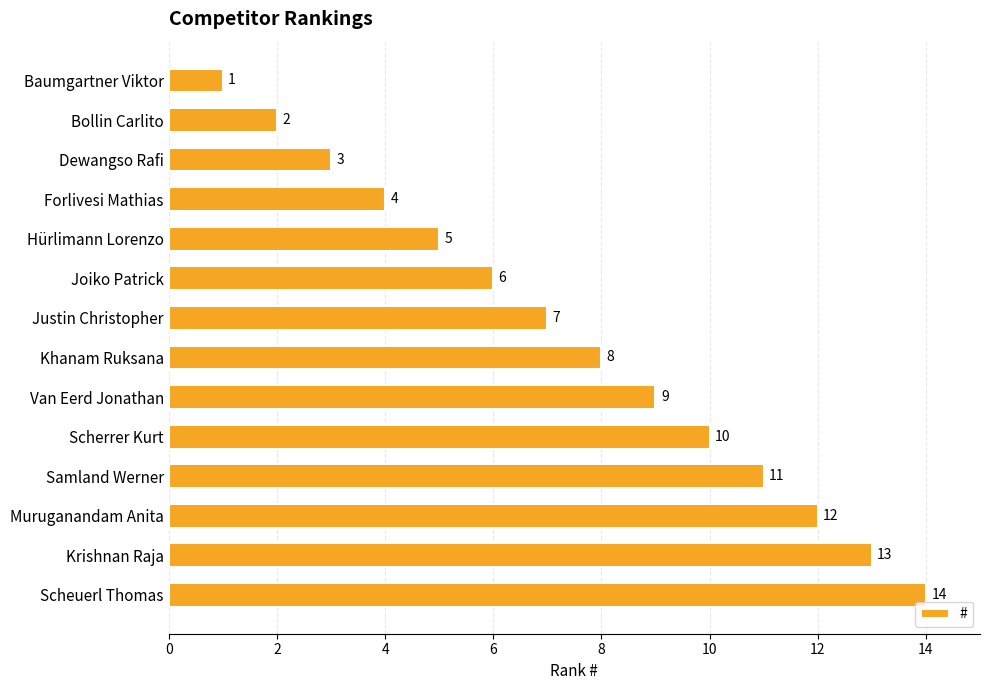

What is the change in value from Dewangso Rafi to Scherrer Kurt?

+7